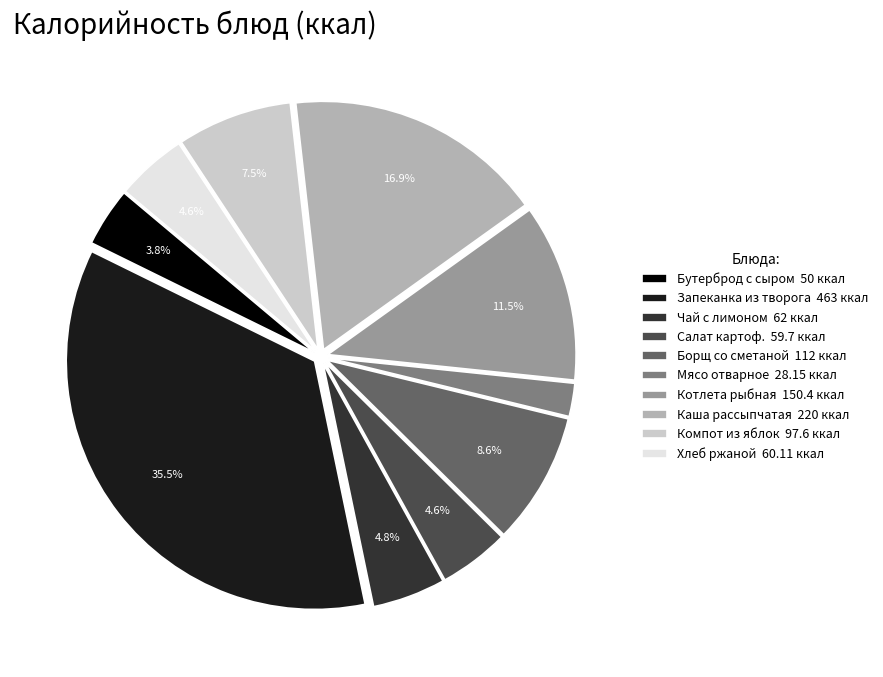

To the nearest percent, what portion does Борщ со сметаной represent?

9%